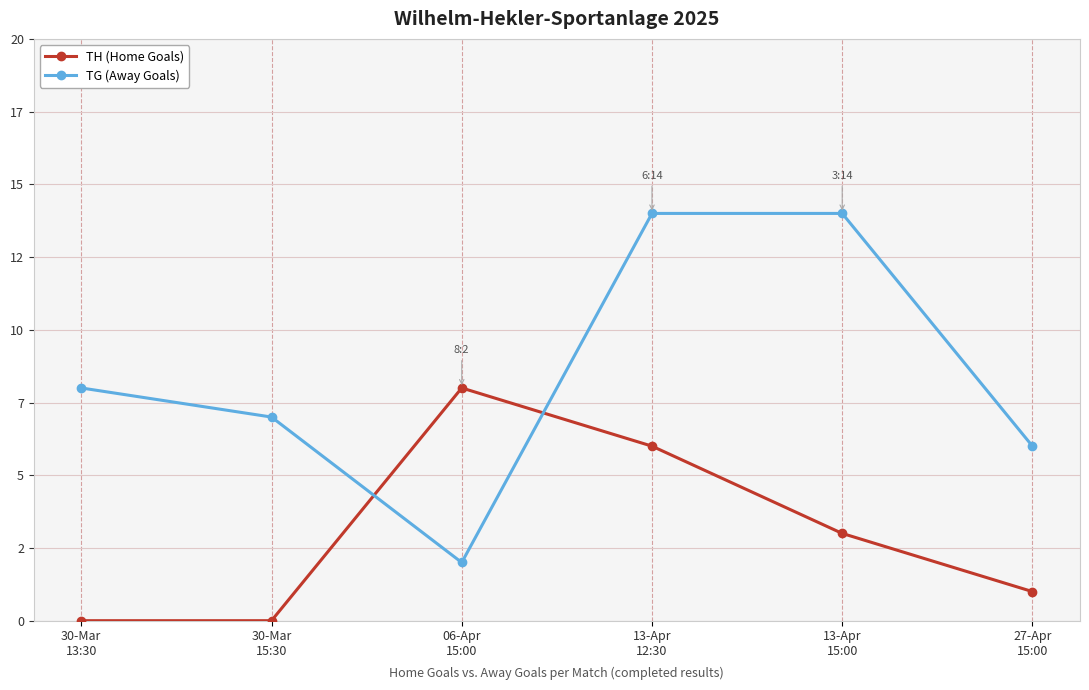

How many times do TG (Away Goals) and TH (Home Goals) cross each other?

2